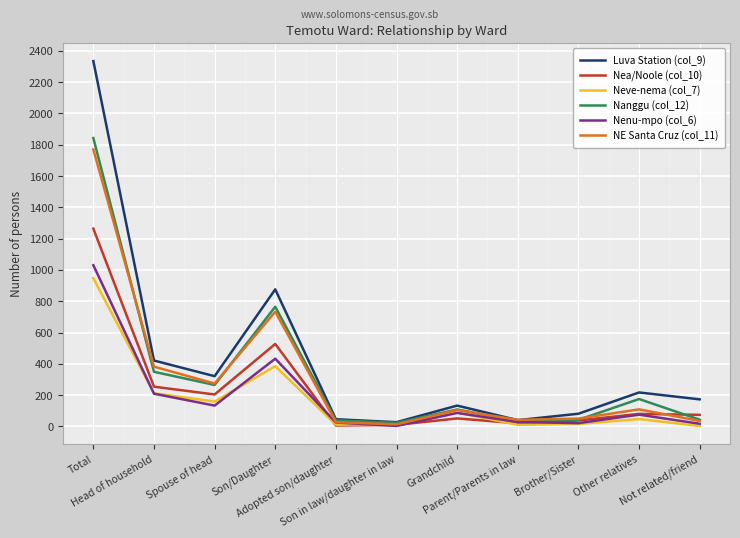

Which series has the widest spread of values?

Luva Station (col_9)